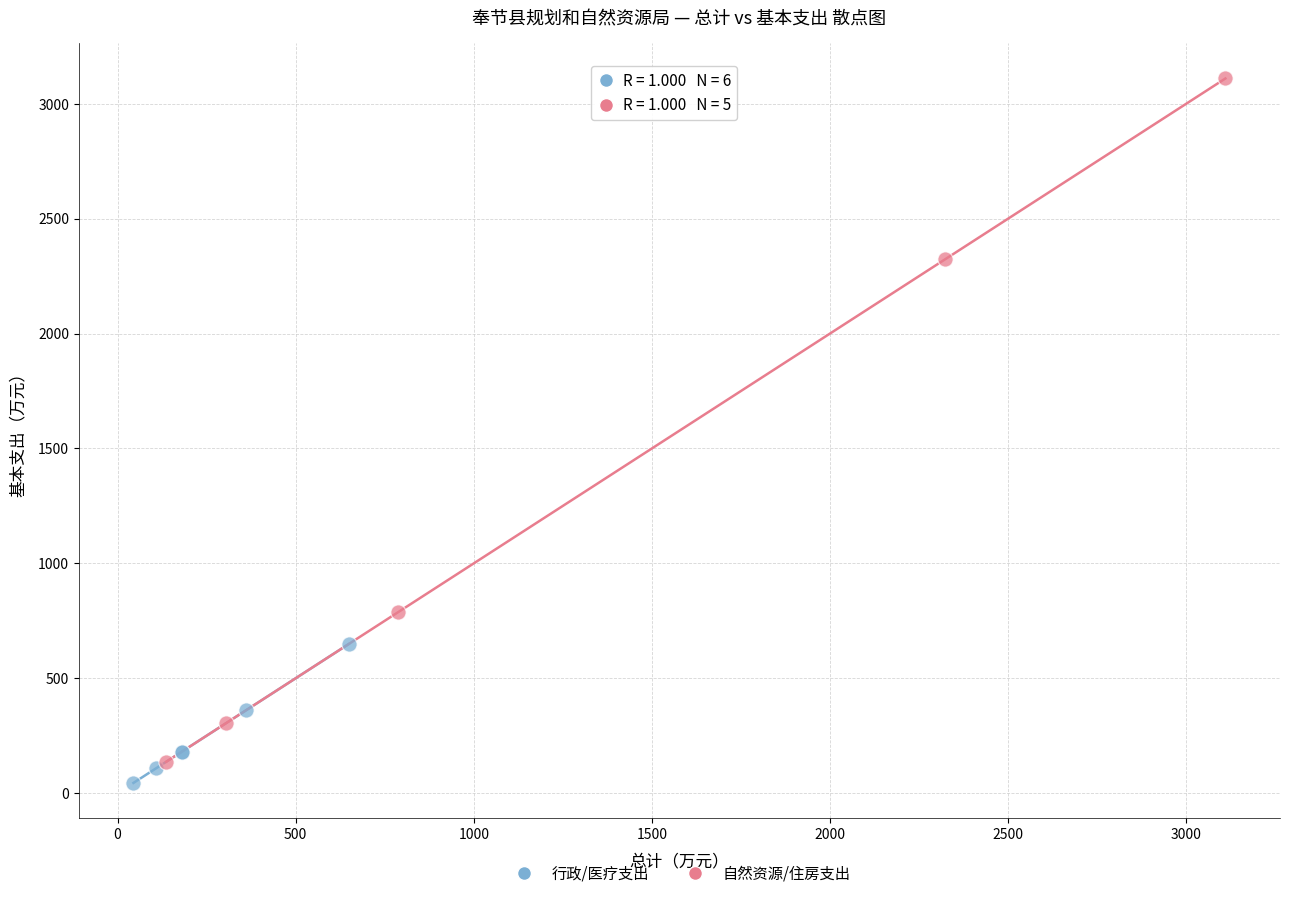

Which series contains the lowest Y value?

行政/医疗支出